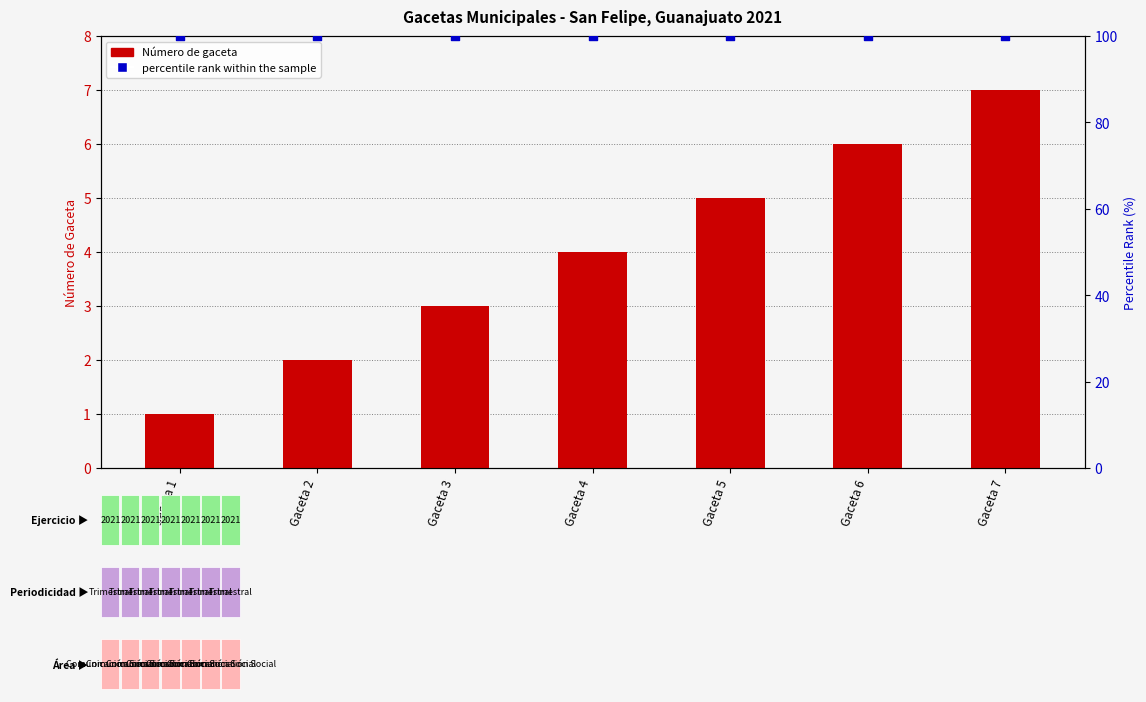

What is the total value across all series at Gaceta 2?

102